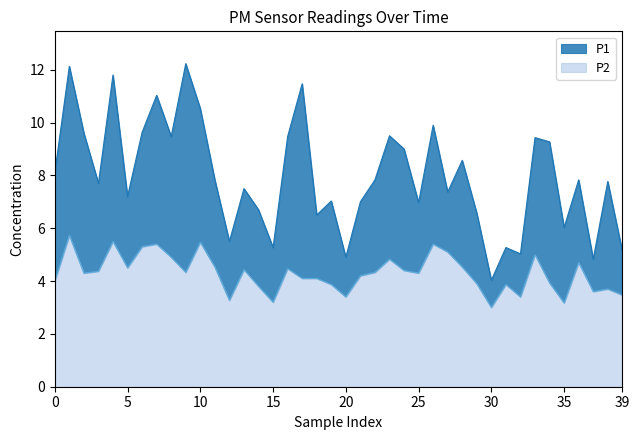

The value of P2 at 15 is 3.2. True or false?

True